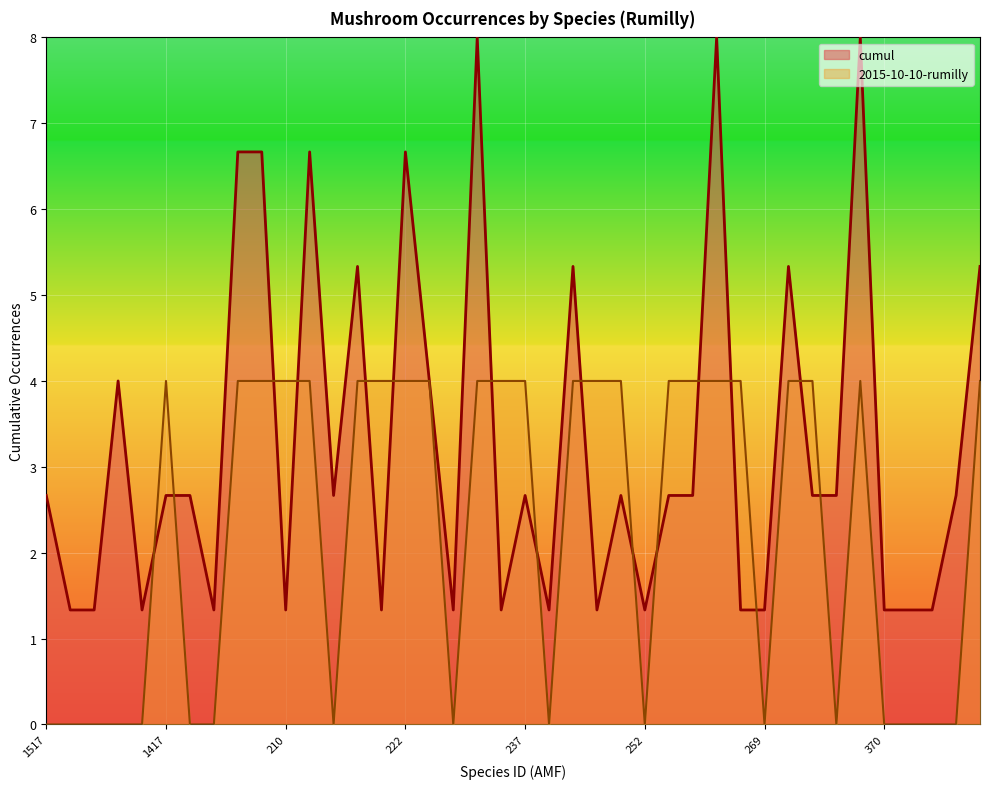

True or false: 2015-10-10-rumilly has more than 0 interior local peaks.

True